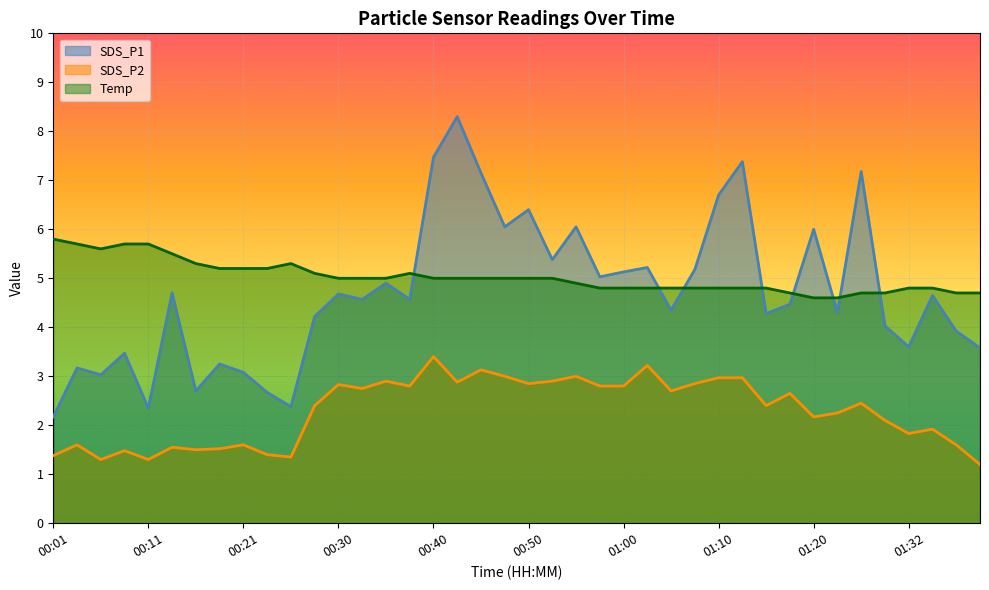

What is the highest value of the SDS_P2 series?

3.4